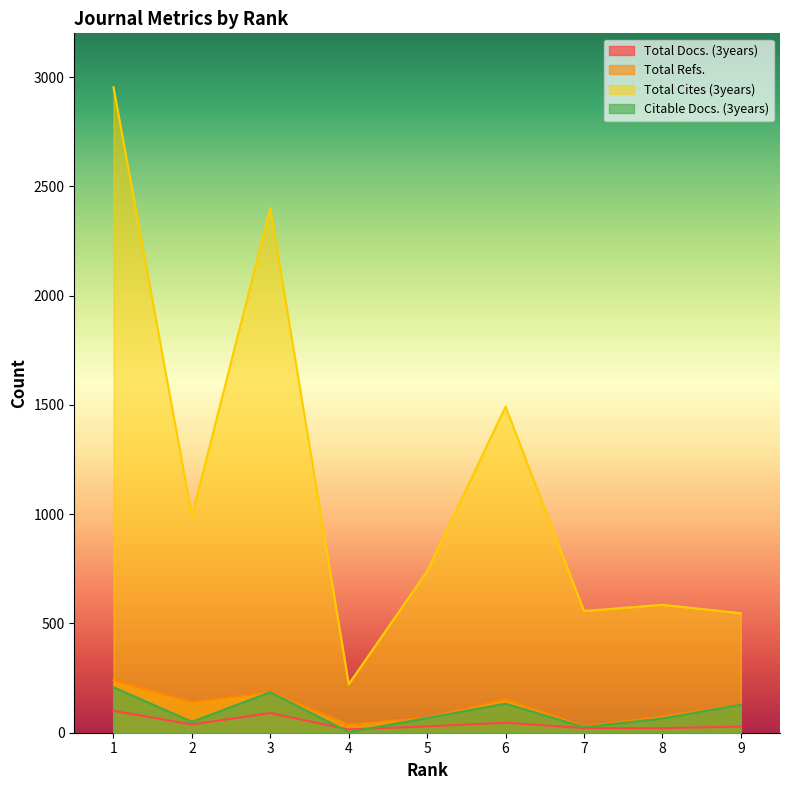

How many lines are shown in the chart?

4